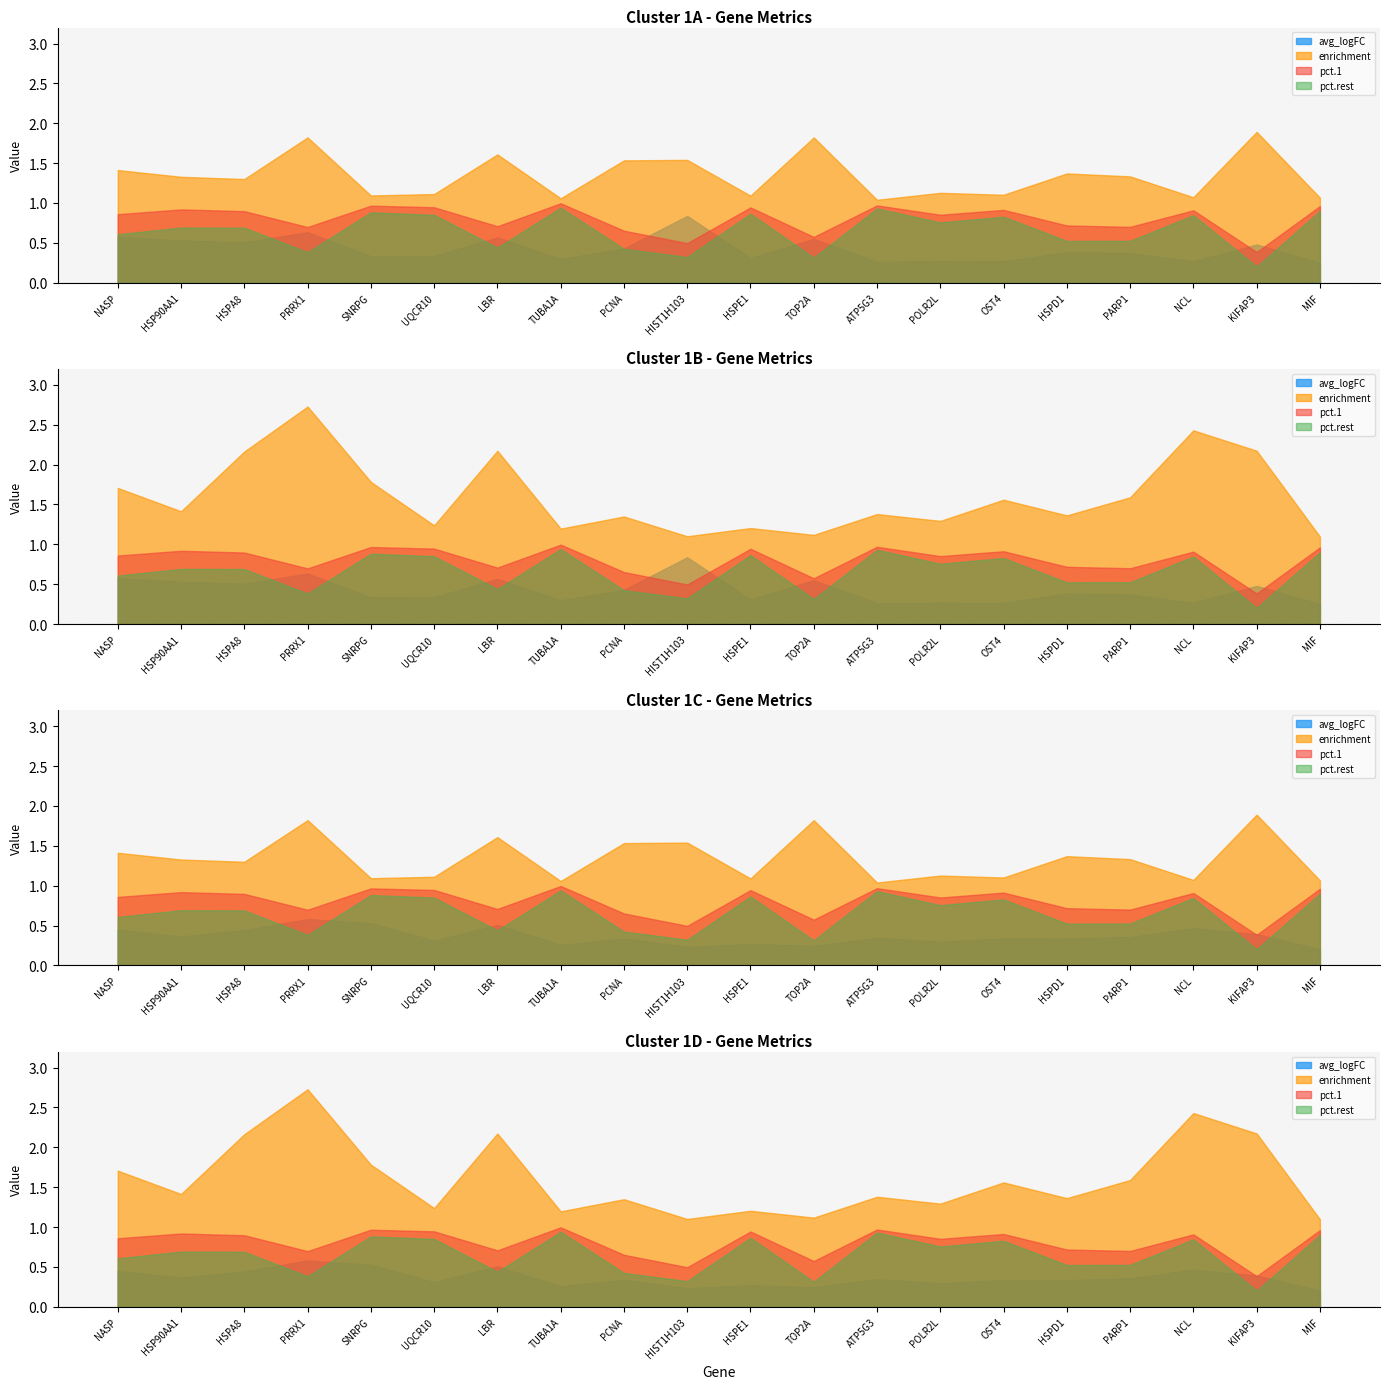

What is the label of the 16th point from the left?

HSPD1